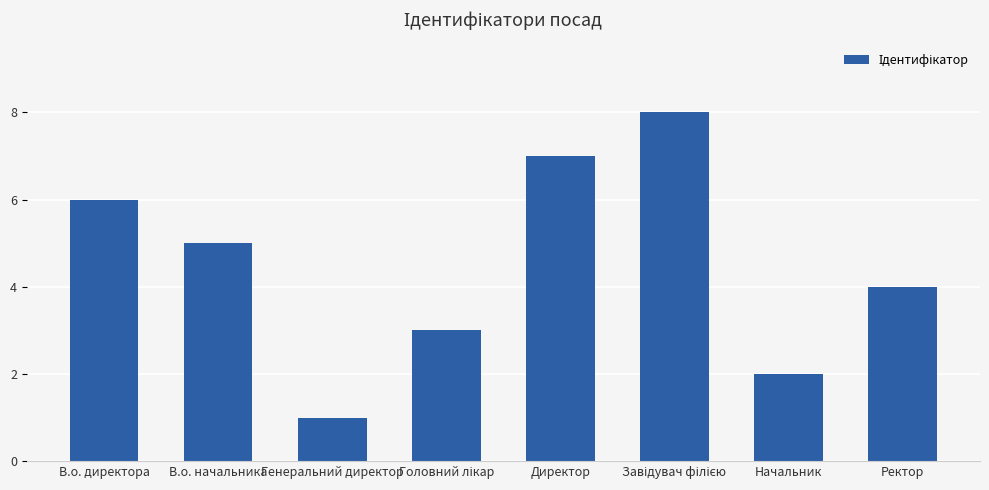

Is it true that the value at Ректор is 5?

False